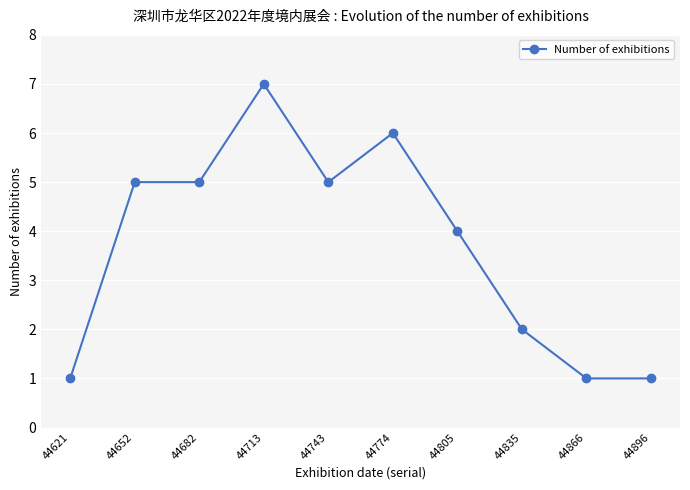

The chart shows a value of 5 at 44743. True or false?

True